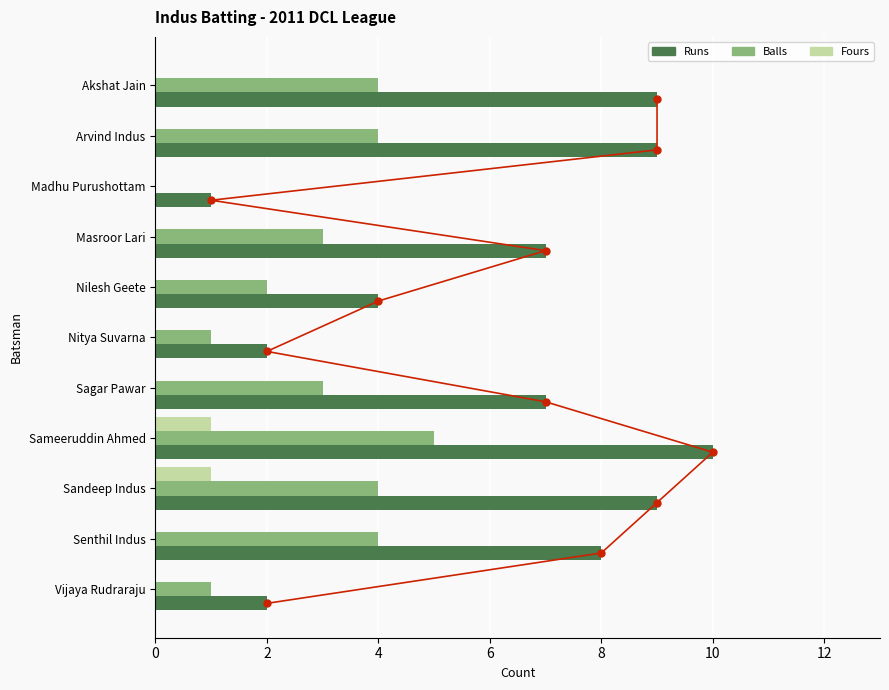

Which series has the largest range (max minus min)?

Runs (line)